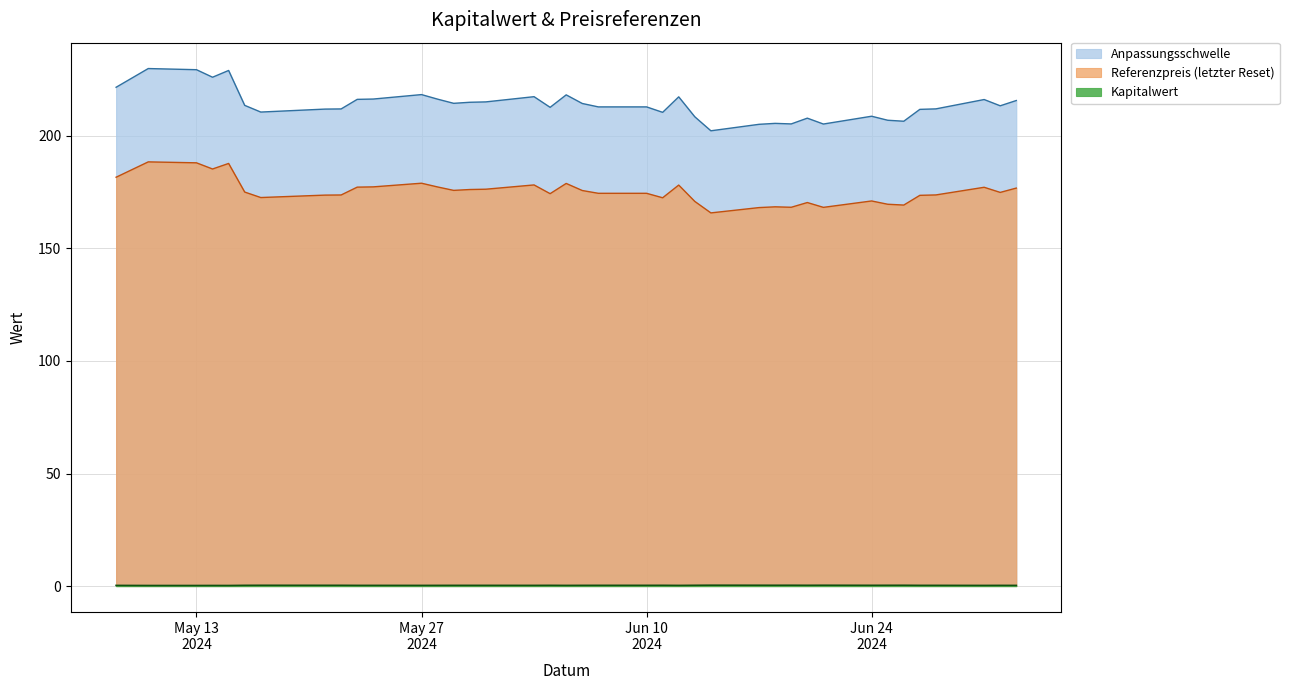

How many lines are shown in the chart?

3